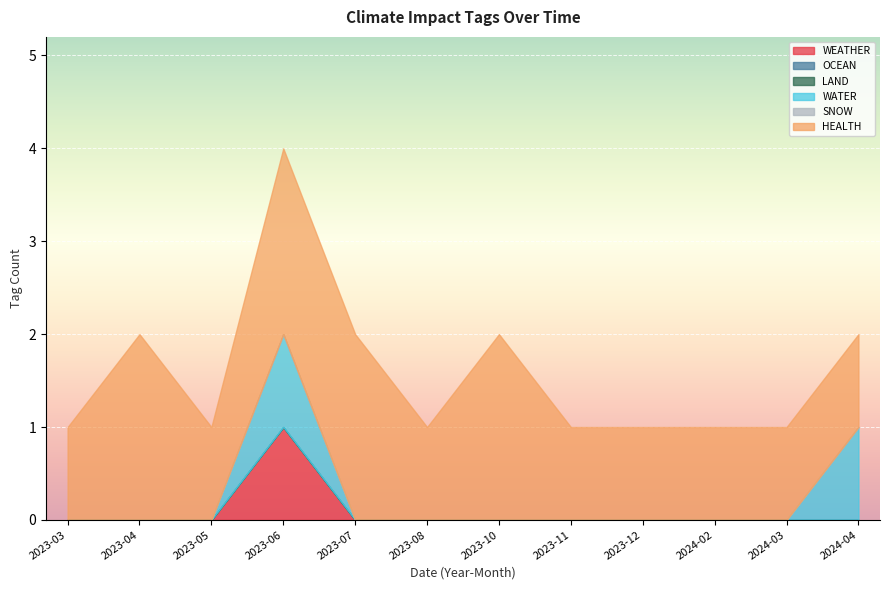

List the labels in order of SNOW value, largest first.

2023-03, 2023-04, 2023-05, 2023-06, 2023-07, 2023-08, 2023-10, 2023-11, 2023-12, 2024-02, 2024-03, 2024-04